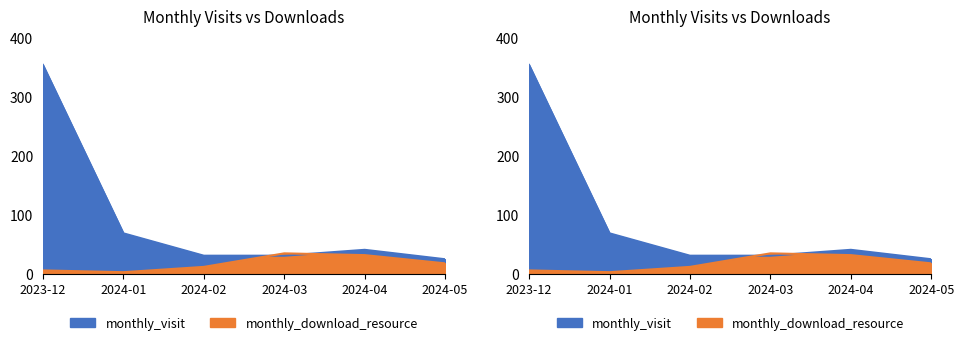

What is the label of the 5th point from the right?

2024-01